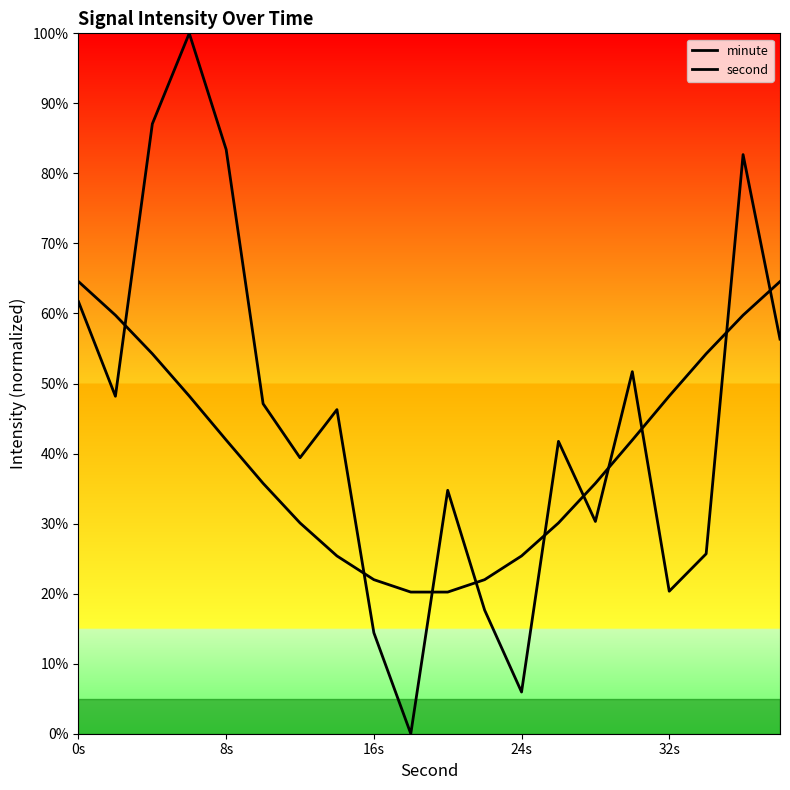

How many values in the second series are below 41?

10